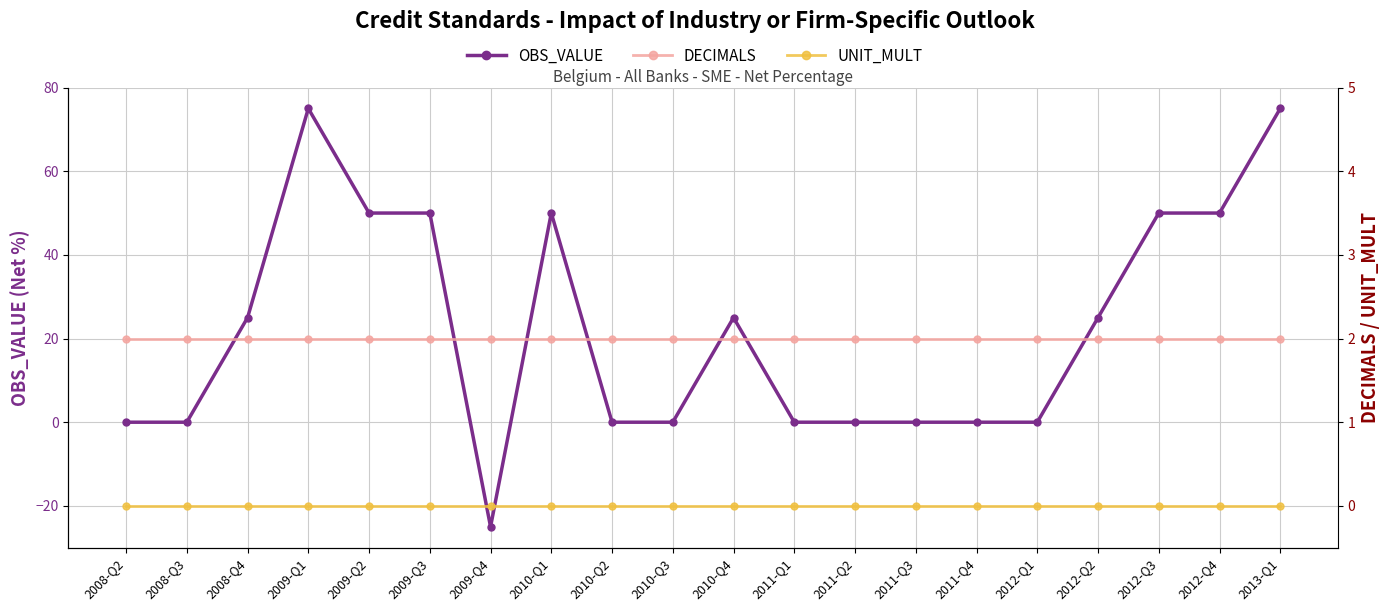

What is the label of the 2nd point from the right?

2012-Q4